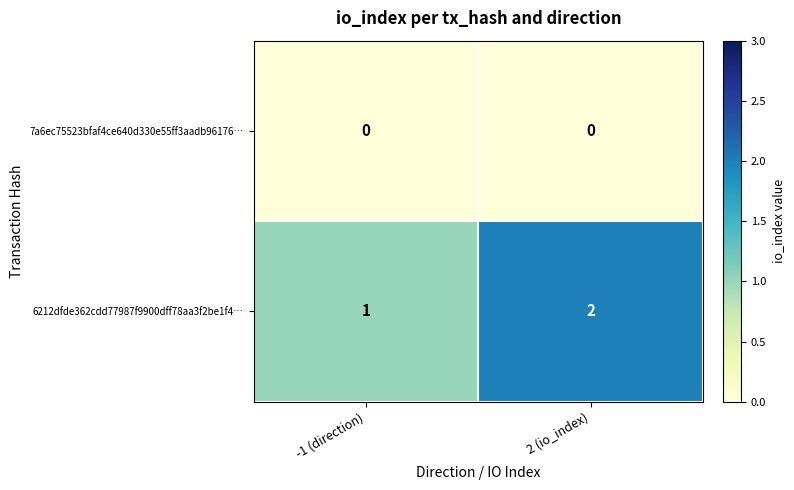

Rank the series by their maximum value, from highest to lowest.

6212dfde362cdd77987f9900dff78aa3f2be1f4…, 7a6ec75523bfaf4ce640d330e55ff3aadb96176…